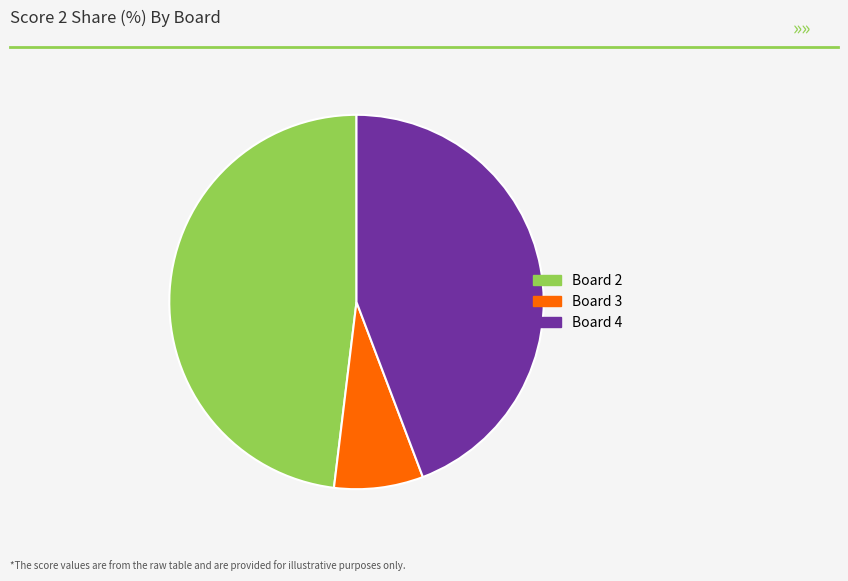

Count the number of slices in the pie.

3